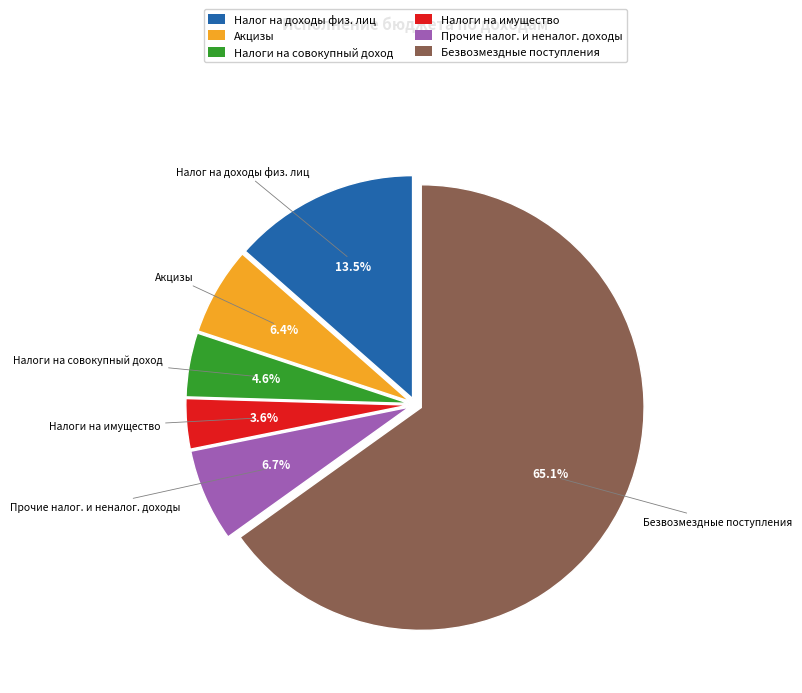

Which has a higher value, Налог на доходы физ. лиц or Налоги на имущество?

Налог на доходы физ. лиц